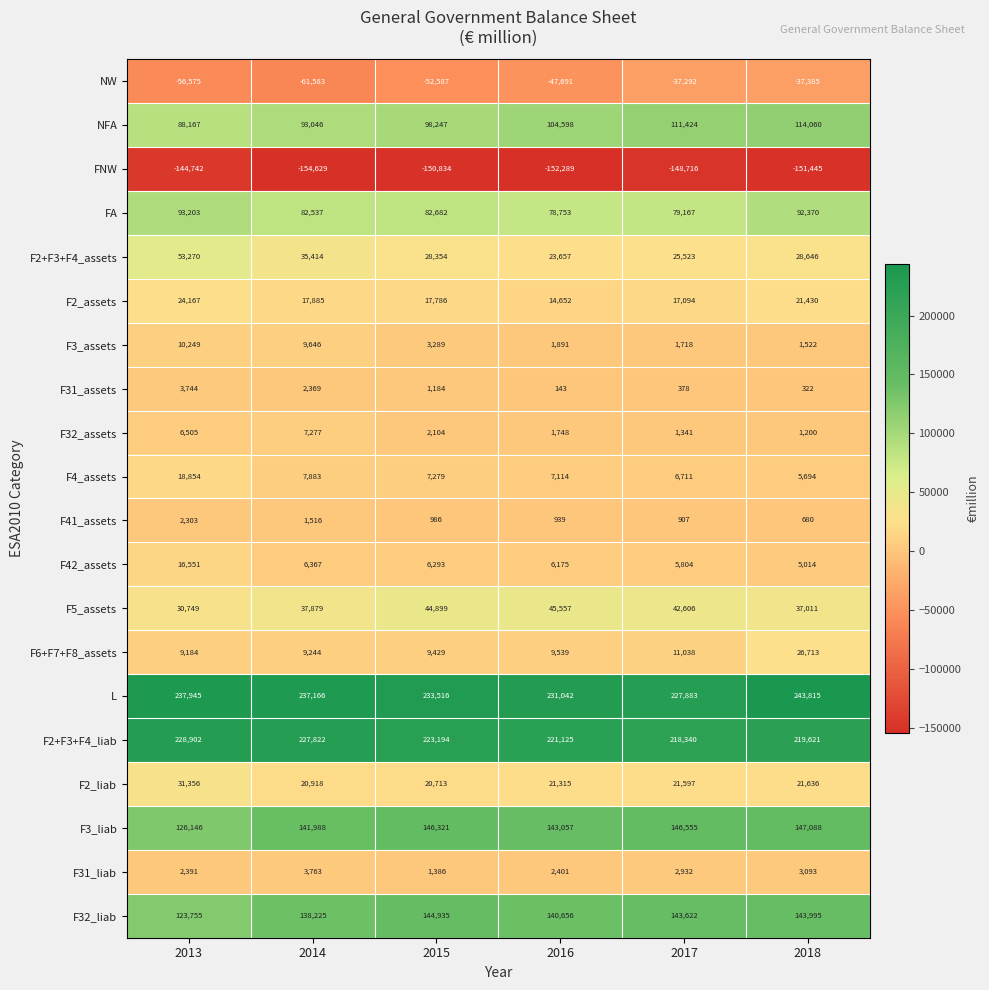

What value does the FNW series have at 2018, to the nearest 100?

-151400